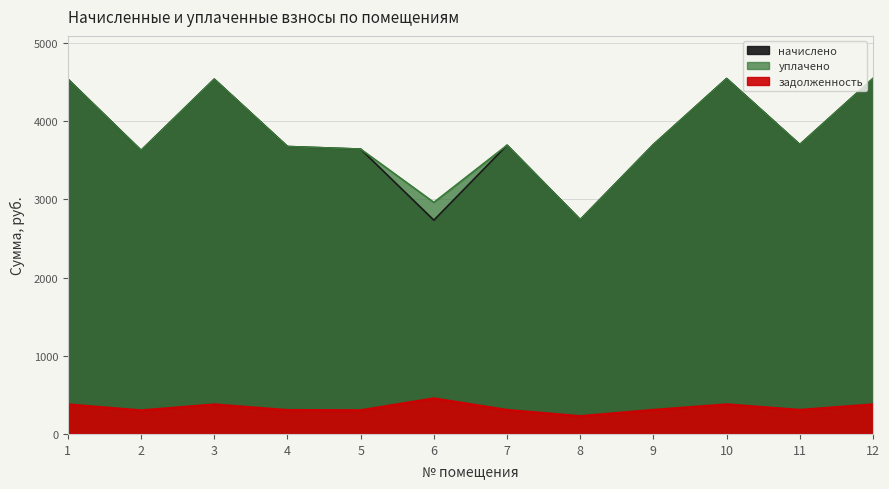

True or false: задолженность and уплачено cross at least once.

False